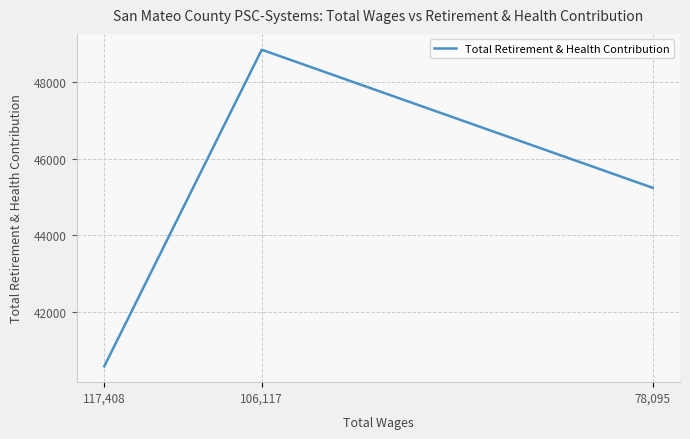

What is the minimum value shown in the chart?

40575